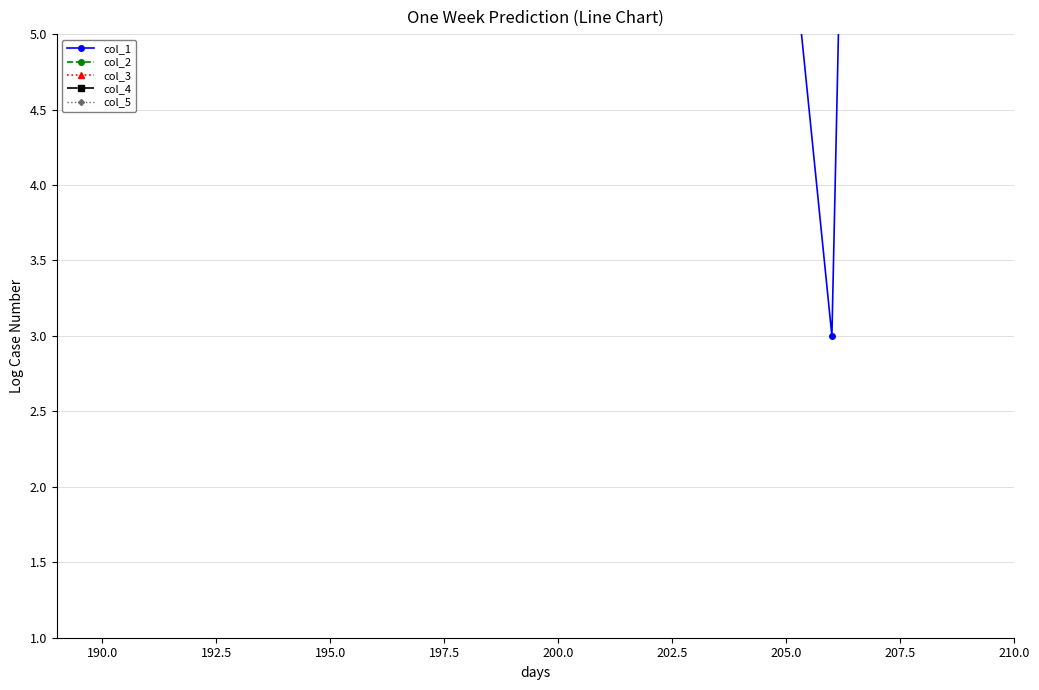

List the series in order of their overall mean, lowest first.

col_1, col_2, col_3, col_4, col_5